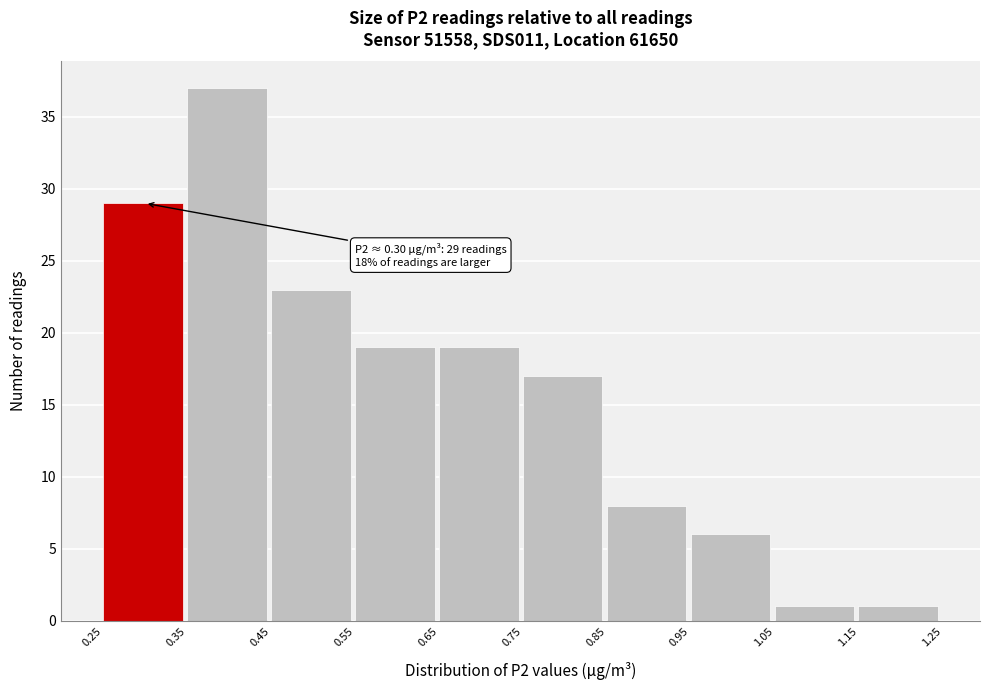

Which range on the x-axis has the tallest bar?

0.35 to 0.45